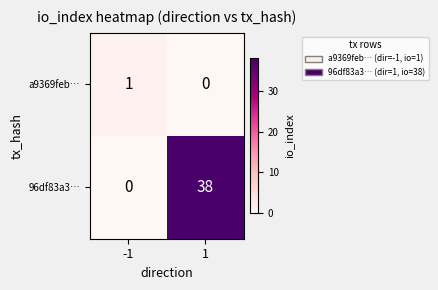

What is the average value of the 96df83a3… series?

19